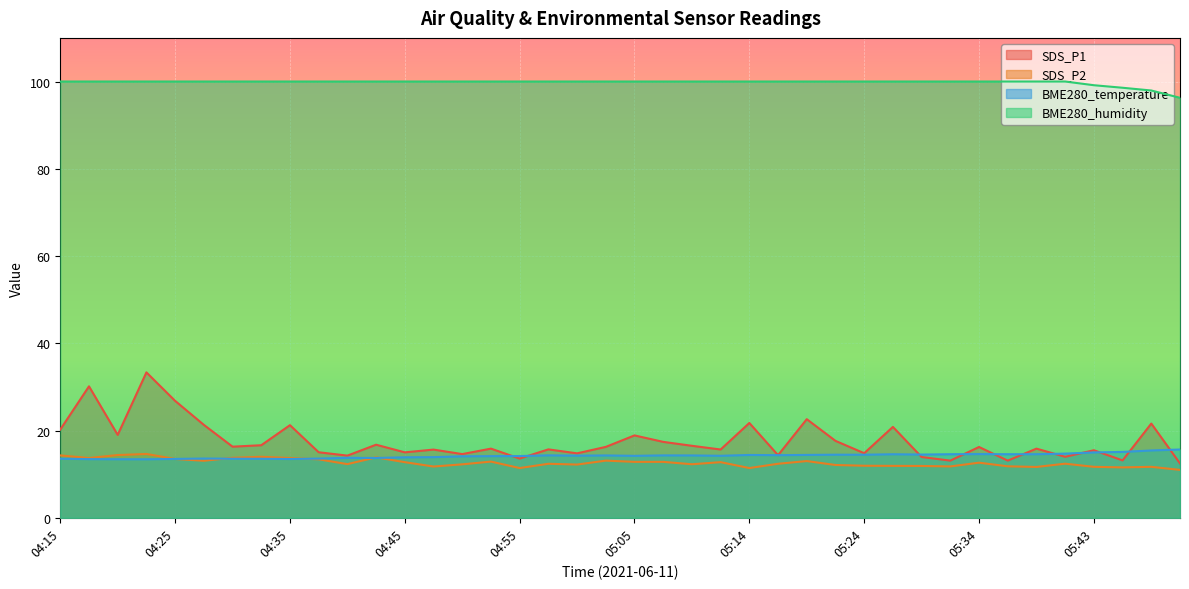

How many interior local peaks does the SDS_P1 series have?

15